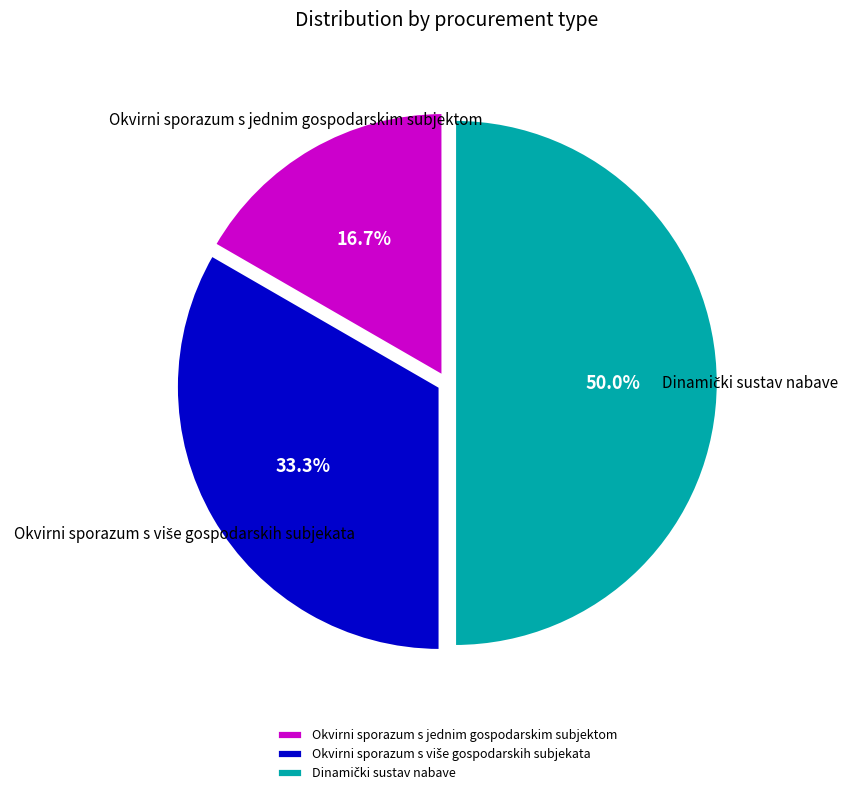

True or false: Okvirni sporazum s jednim gospodarskim subjektom accounts for 5% of the total.

False